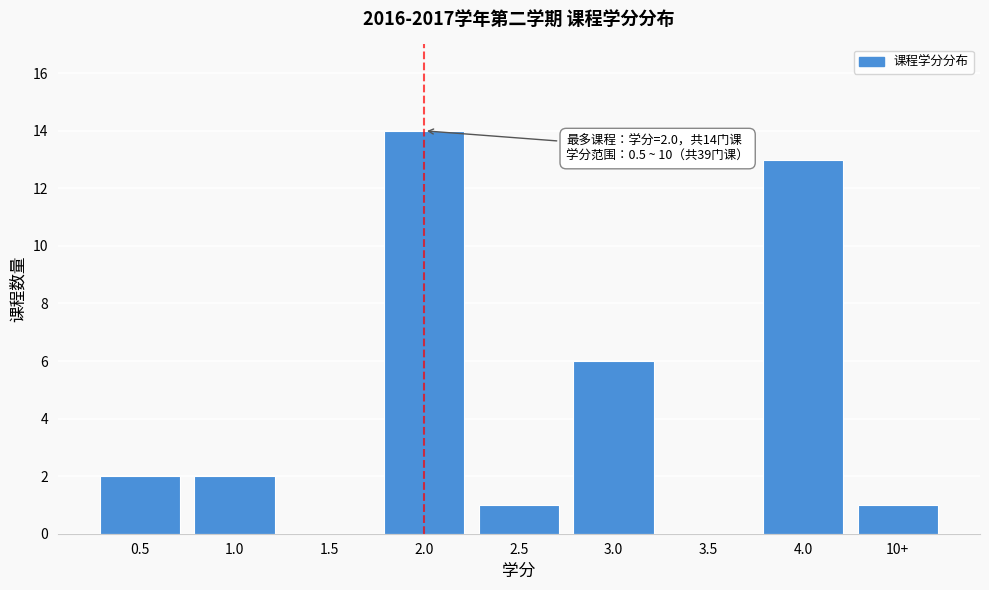

Reading left to right, what are all the values shown in this chart?

0.5=2	1.0=2	1.5=0	2.0=14	2.5=1	3.0=6	3.5=0	4.0=13	10+=1